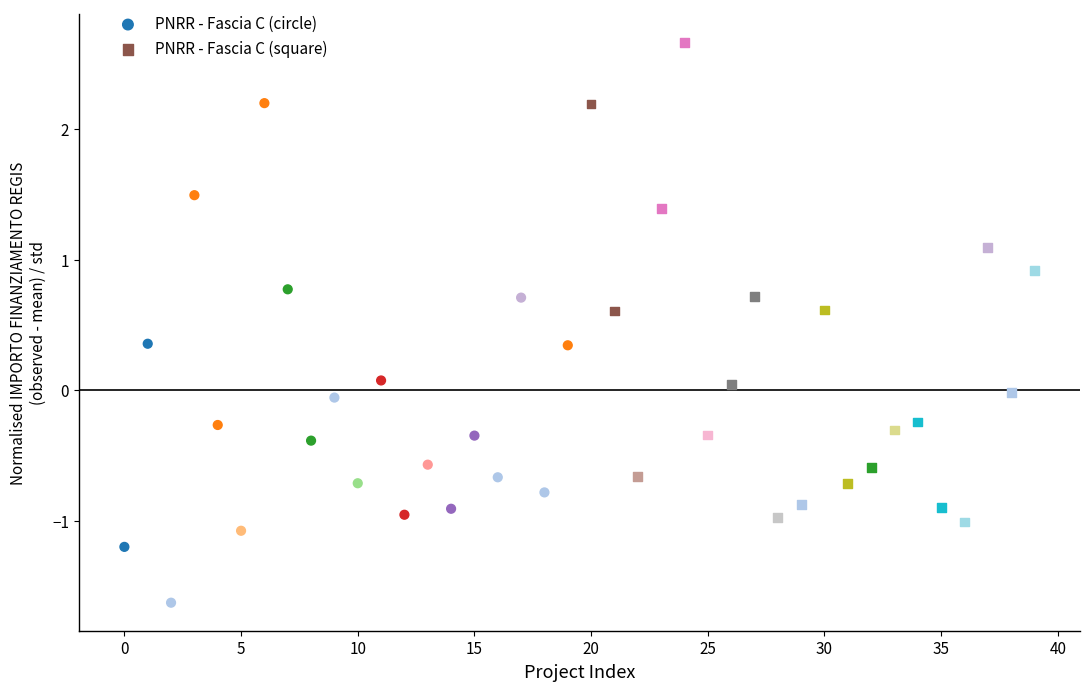

Which series contains the highest Y value?

PNRR - Fascia C (square)